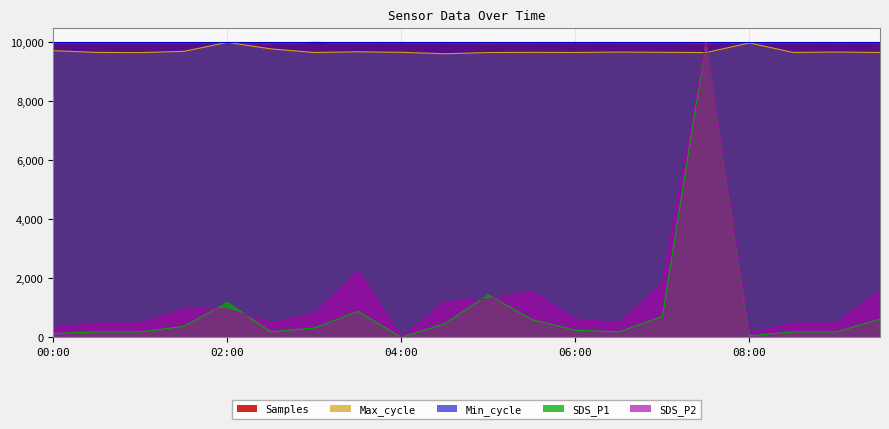

How many intersections are there between SDS_P2 and SDS_P1?

4